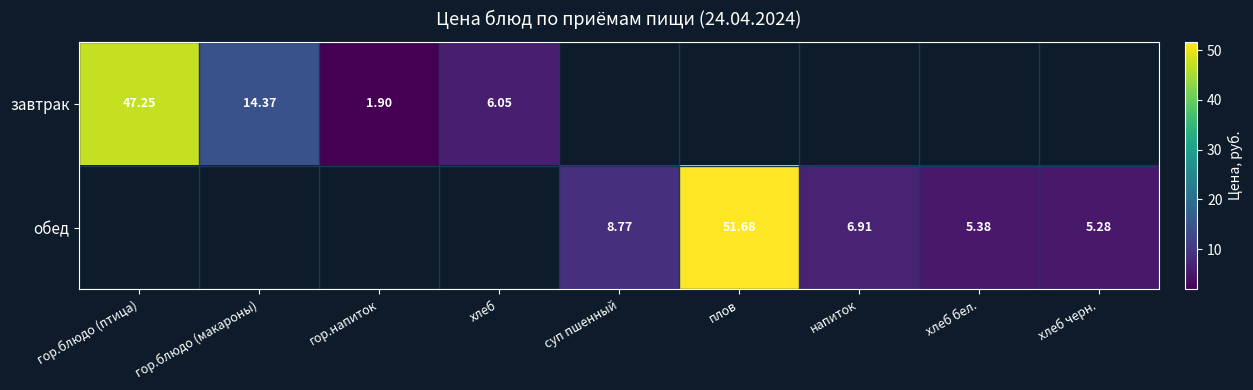

Where is завтрак nearest to the value 24?

гор.блюдо (макароны)